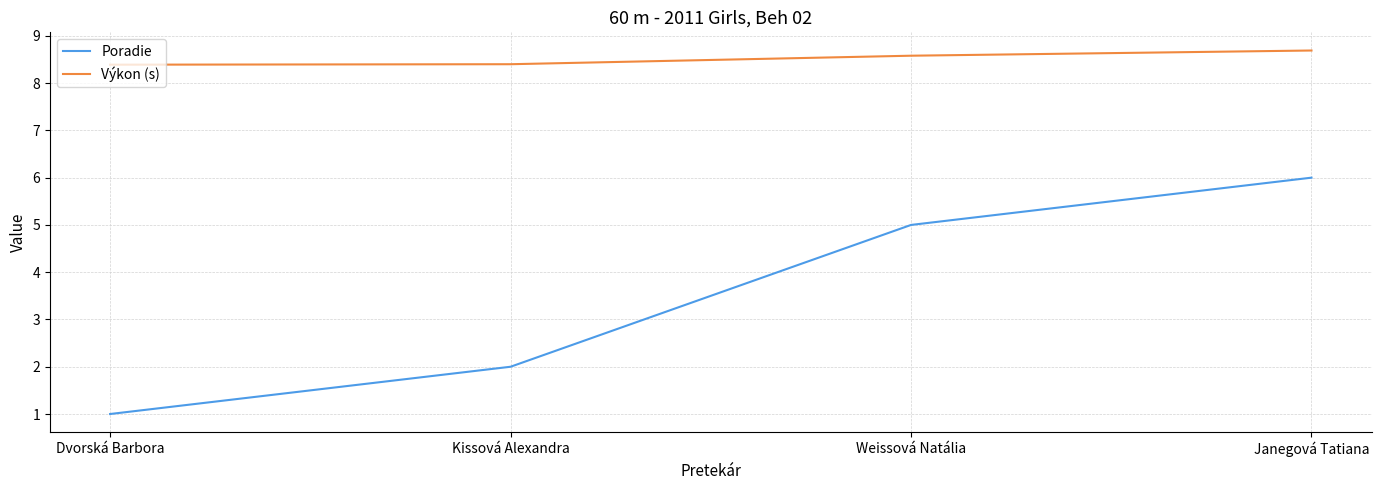

What position from the left is Dvorská Barbora?

1